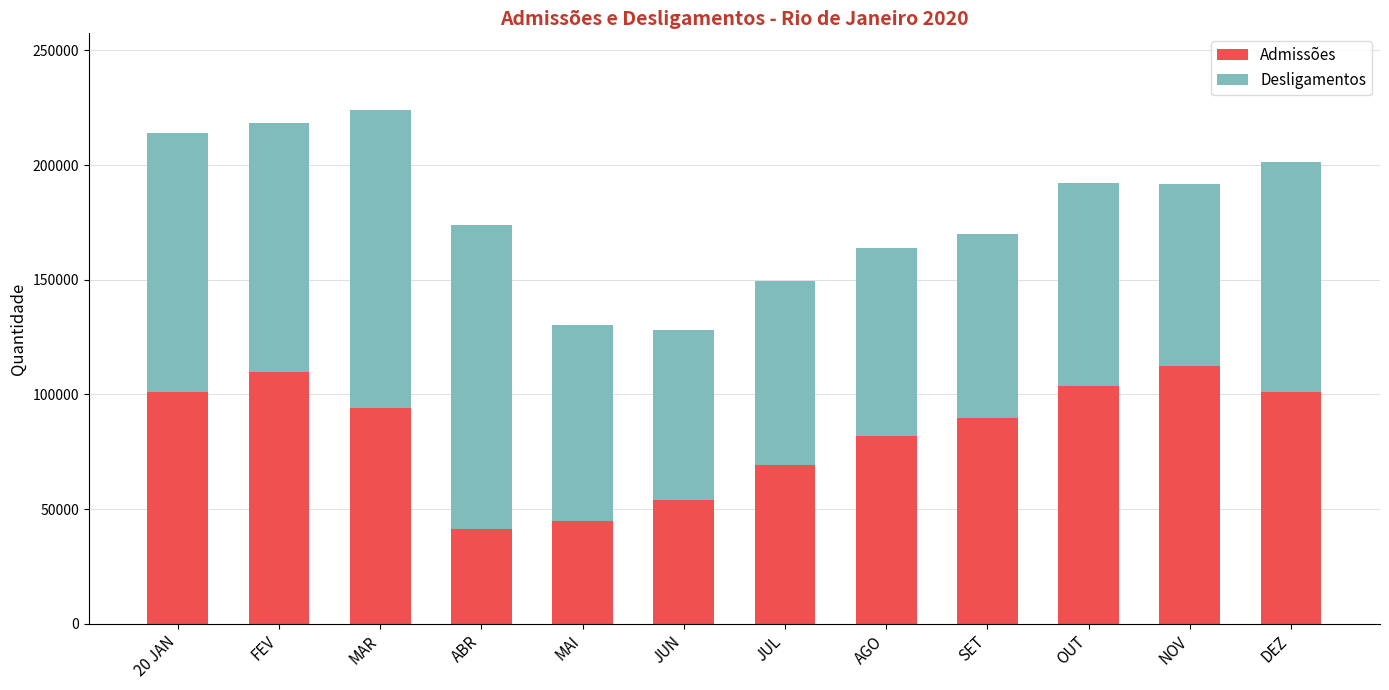

True or false: Admissões has a value of 101109 at DEZ.

True